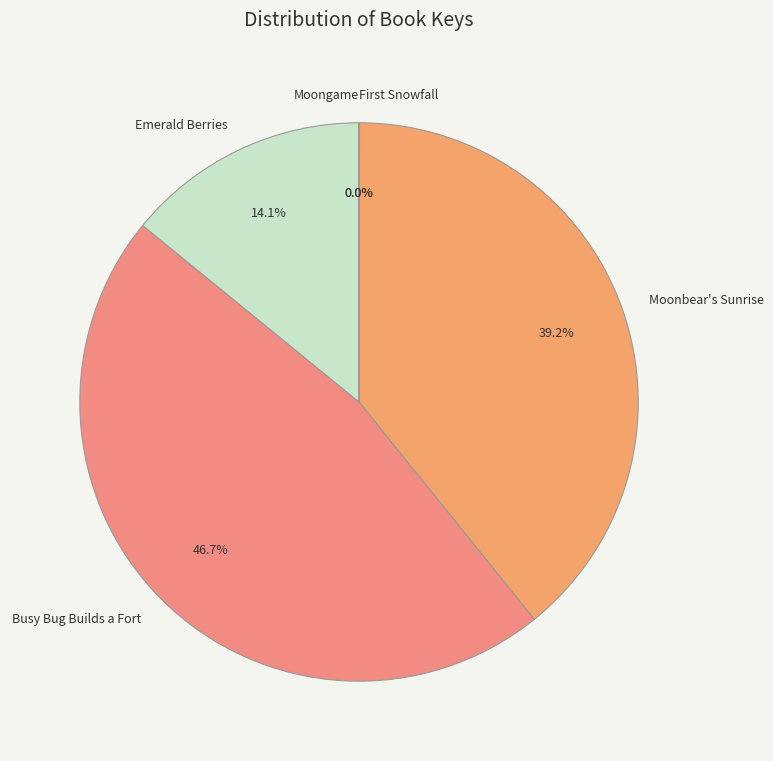

What is the total percentage of Emerald Berries and Busy Bug Builds a Fort?

60.8%